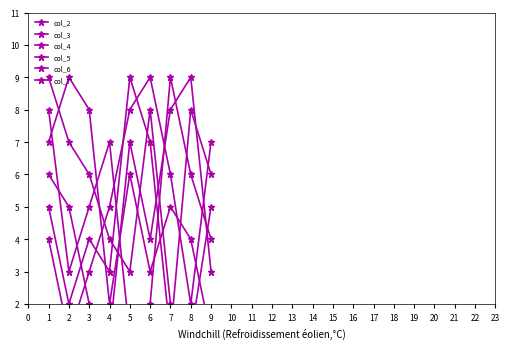

How many times do col_6 and col_2 cross each other?

6